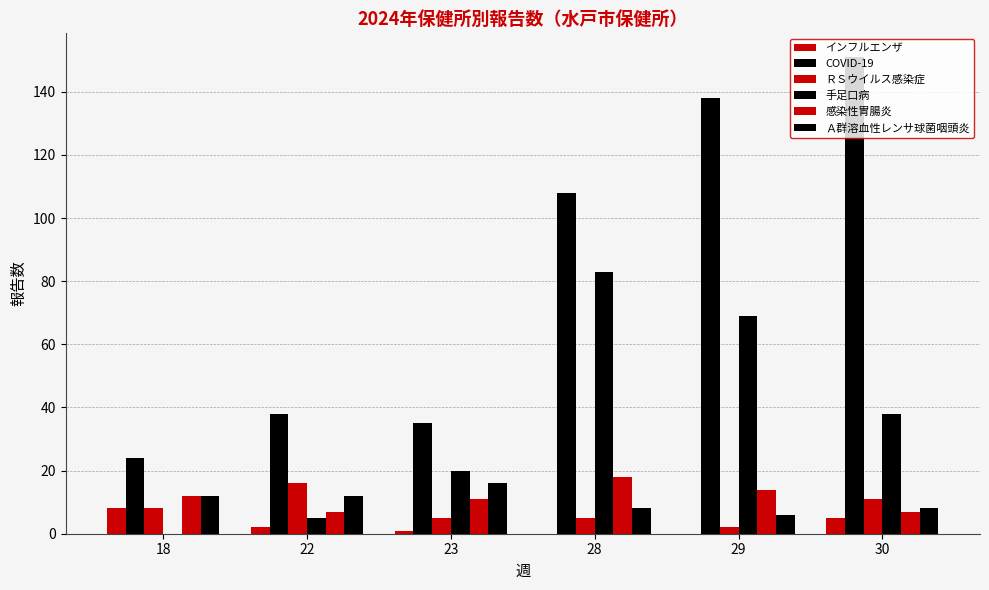

What is the total value across all series at 18?

64